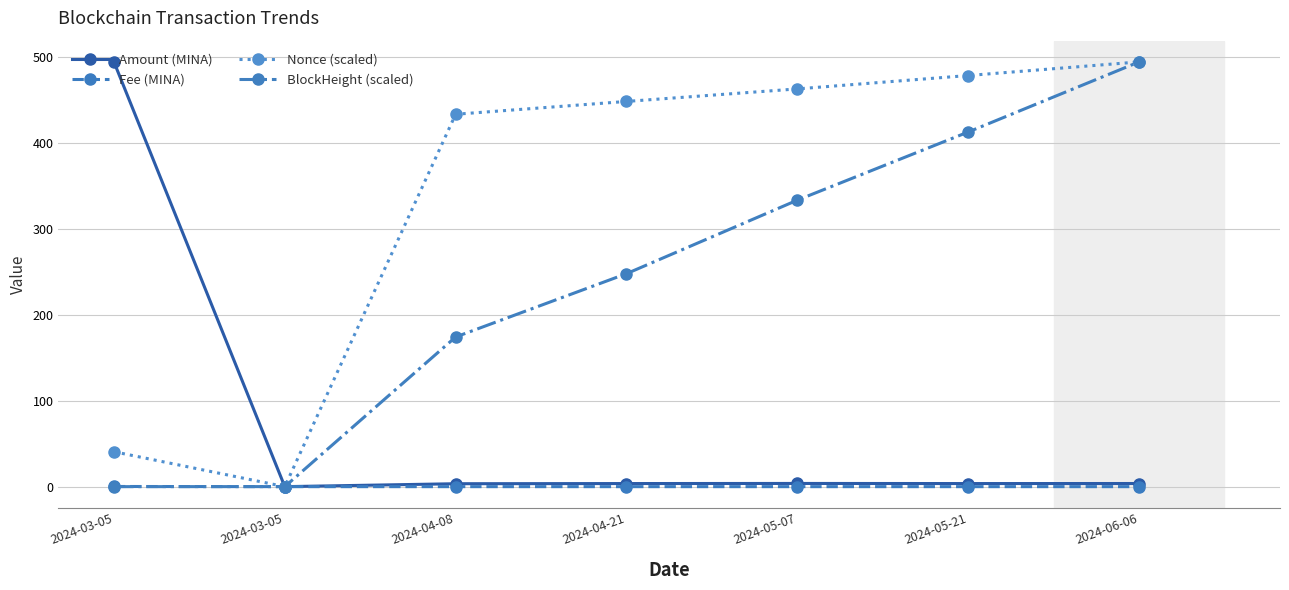

How many categories are shown in the chart?

7